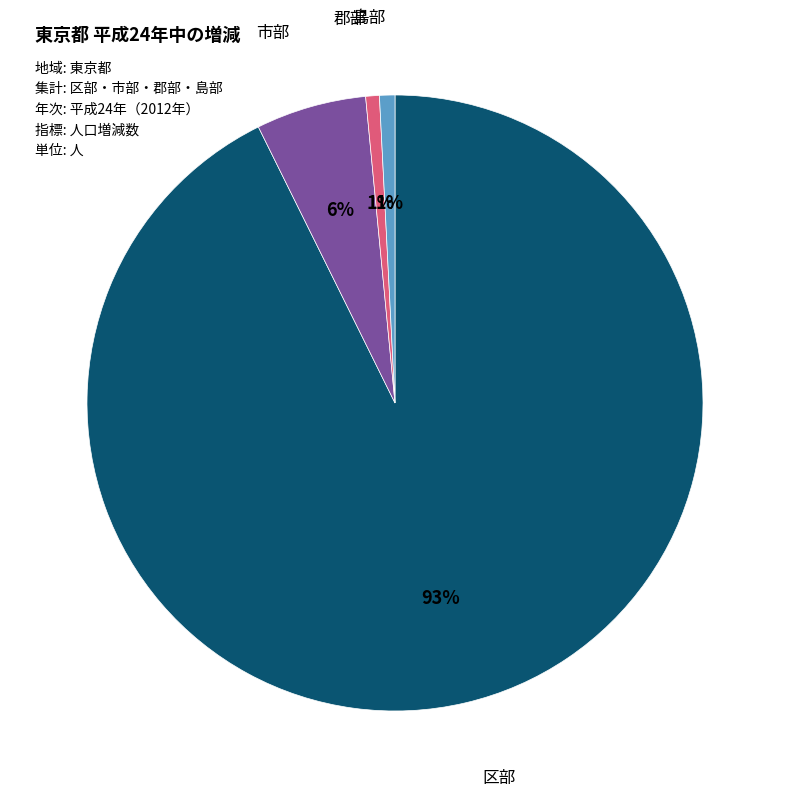

What percentage is the 郡部 slice, to the nearest percent?

1%